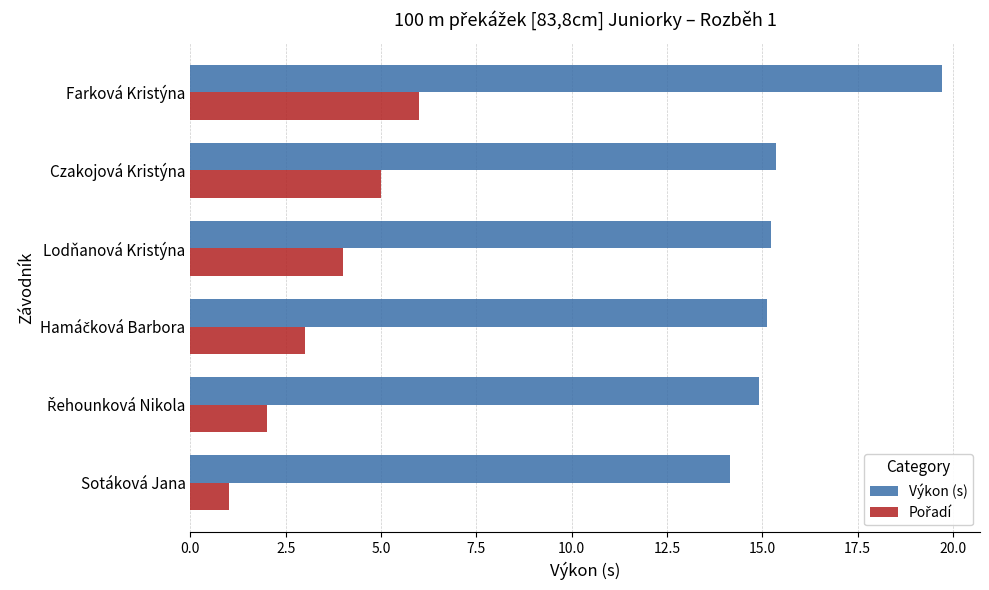

Which series has the largest total across all categories?

Výkon (s)